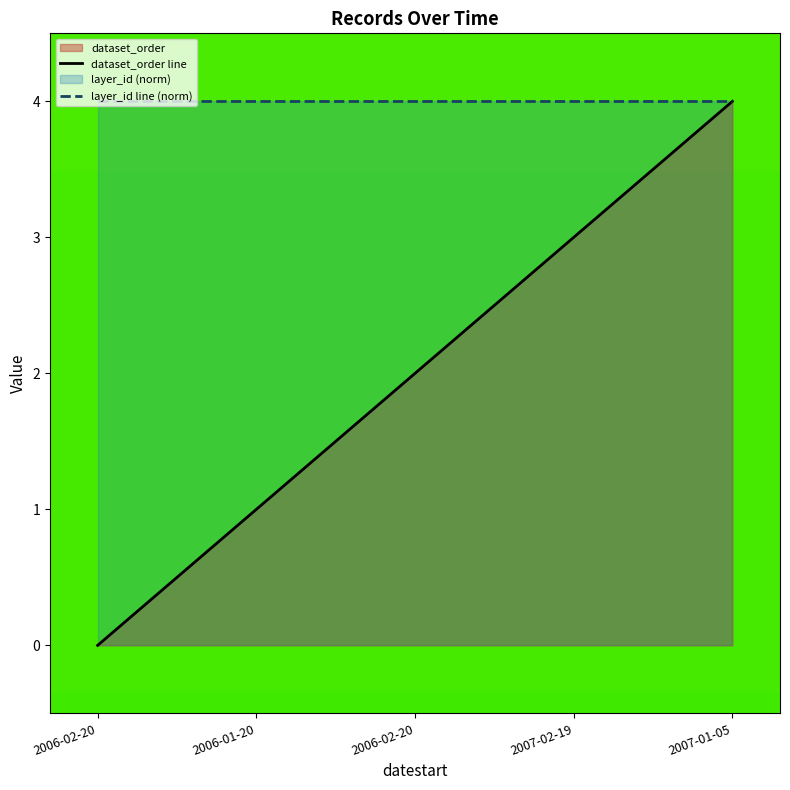

Which category has the lowest value in the layer_id line (norm) series?

2006-02-20